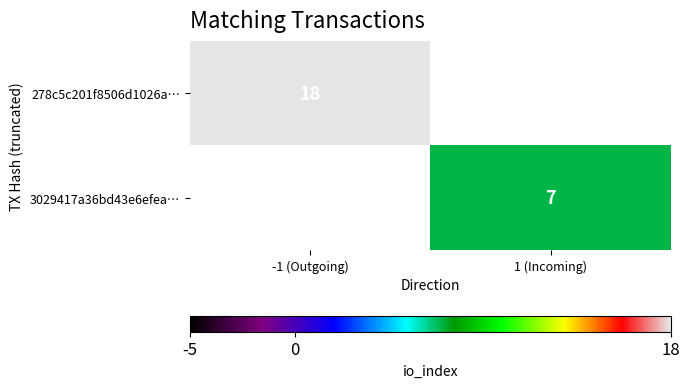

The 278c5c201f8506d1026a… series shows 18 at -1 (Outgoing). True or false?

True